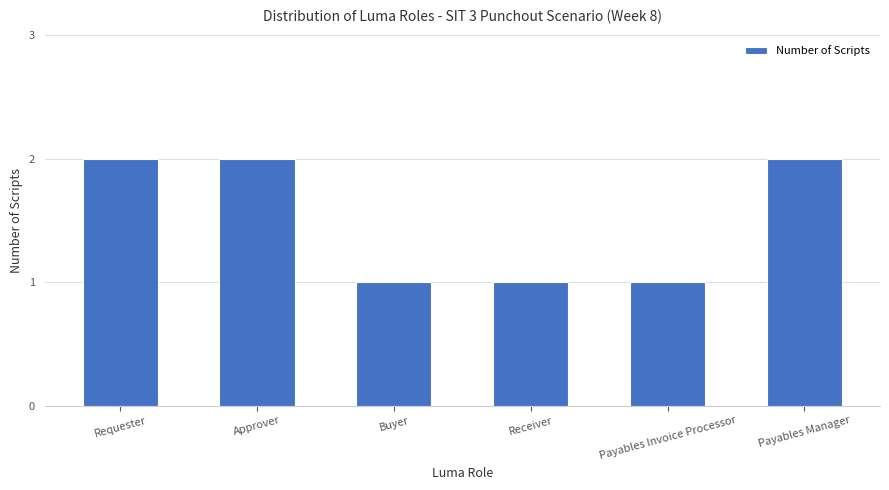

What is the difference between the values at Receiver and Requester?

1